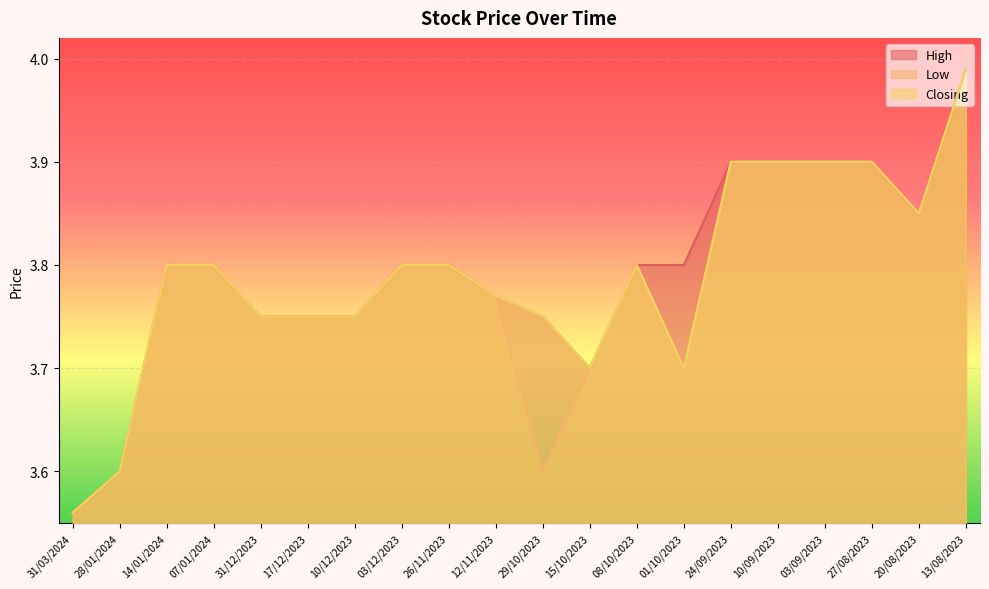

What is the sum of all Closing values?

75.8